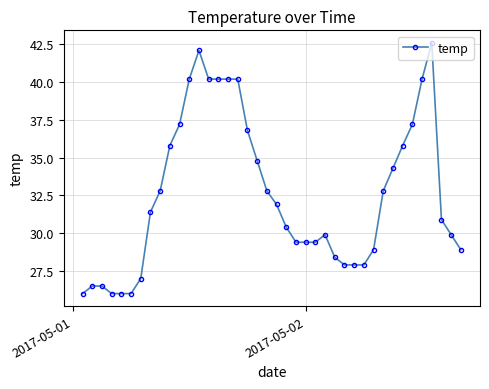

What is the value of the 35th point from the left?

37.2